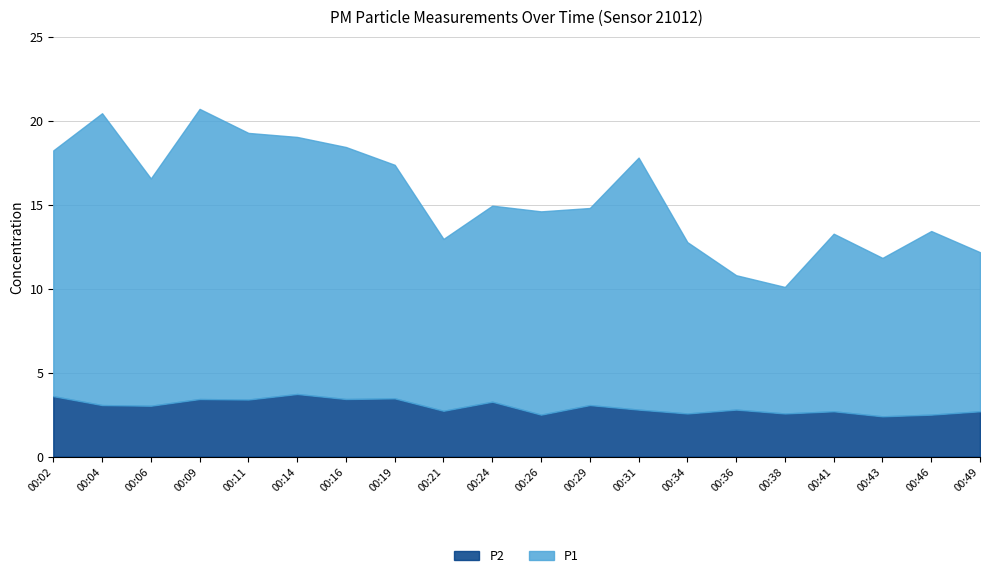

Reading left to right, extract all data points from this chart.

P2: 3.6	3.1	3.0	3.4	3.4	3.7	3.4	3.5	2.7	3.3	2.5	3.1	2.8	2.6	2.8	2.6	2.7	2.4	2.5	2.7
P1: 14.6	17.4	13.5	17.3	15.9	15.3	15.0	13.9	10.2	11.7	12.1	11.7	15.0	10.2	8.0	7.5	10.6	9.4	10.9	9.5